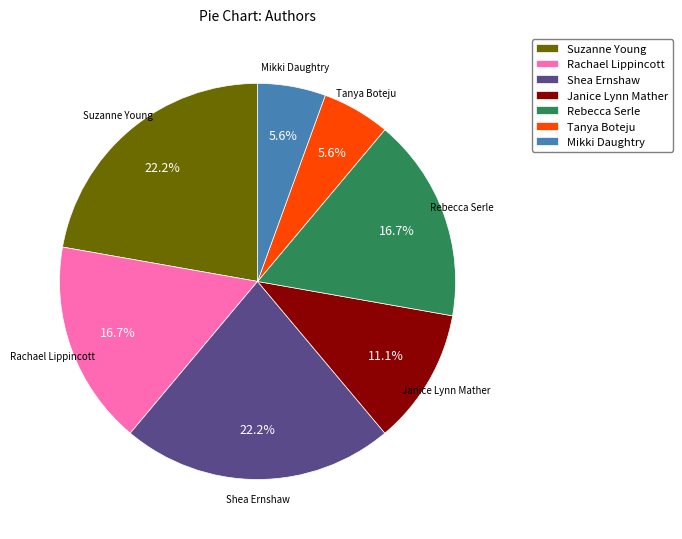

Combined, what portion of the pie is Tanya Boteju and Janice Lynn Mather?

16.7%